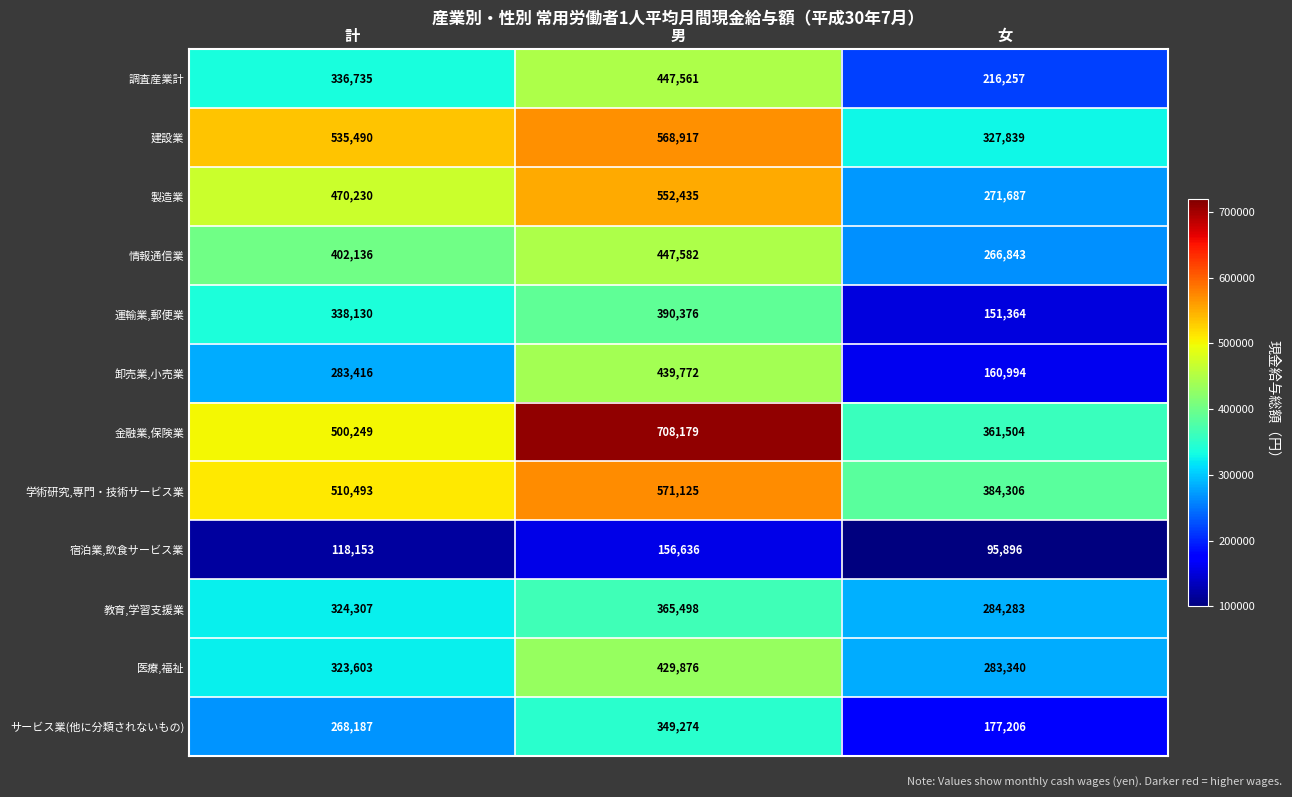

Which series changed the most between 計 and 男?

金融業,保険業